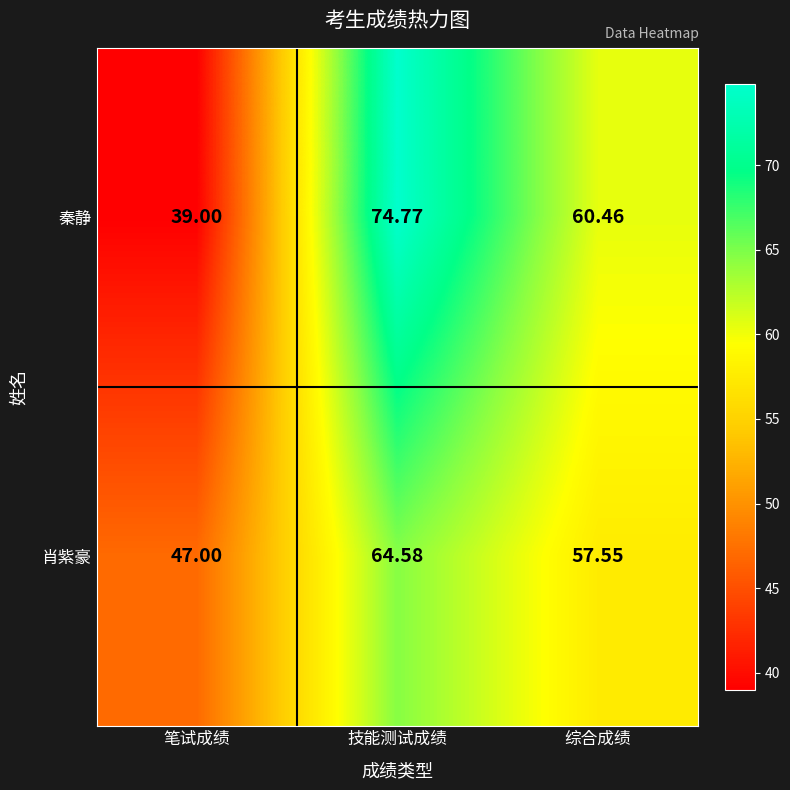

At which category does the chart reach its minimum across all series?

笔试成绩